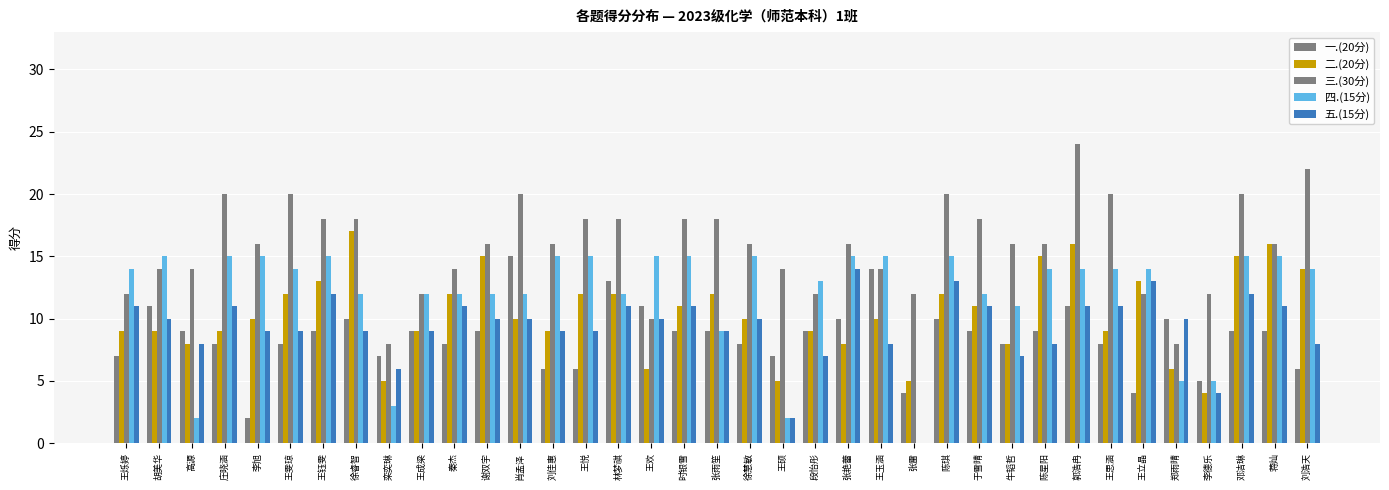

Between 时银雪 and 刘浩天, which is larger?

时银雪